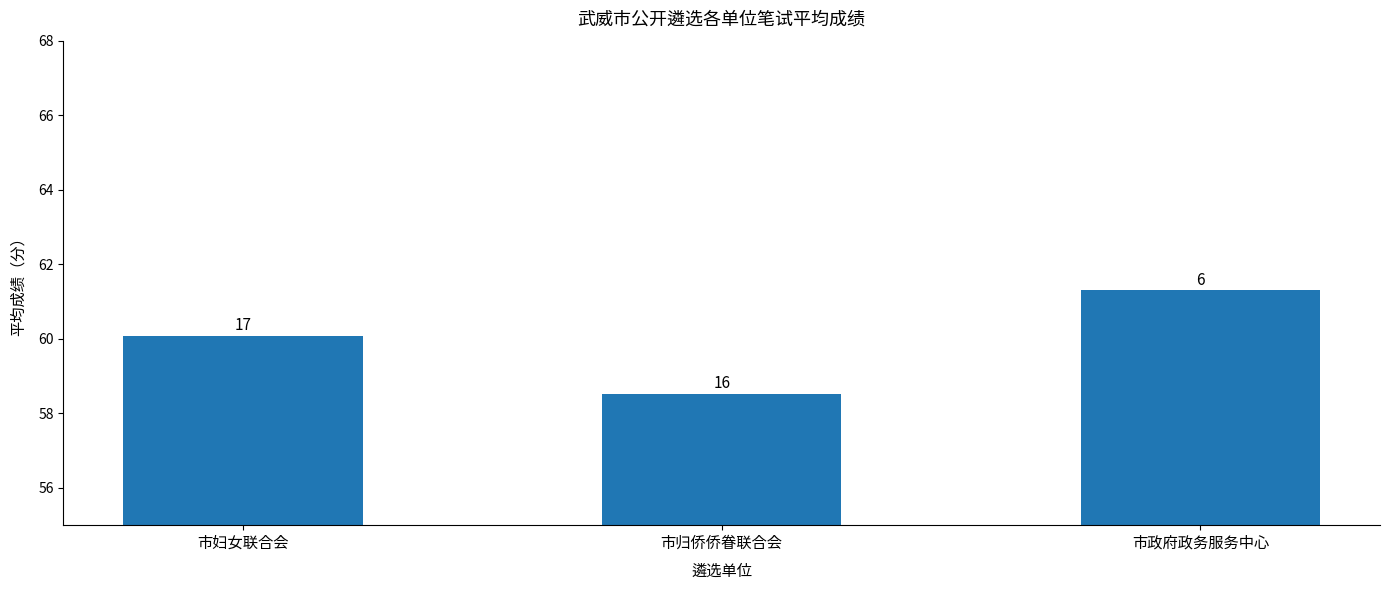

Reading right to left, what are all the values shown in this chart?

市政府政务服务中心=61.3	市归侨侨眷联合会=58.5	市妇女联合会=60.1